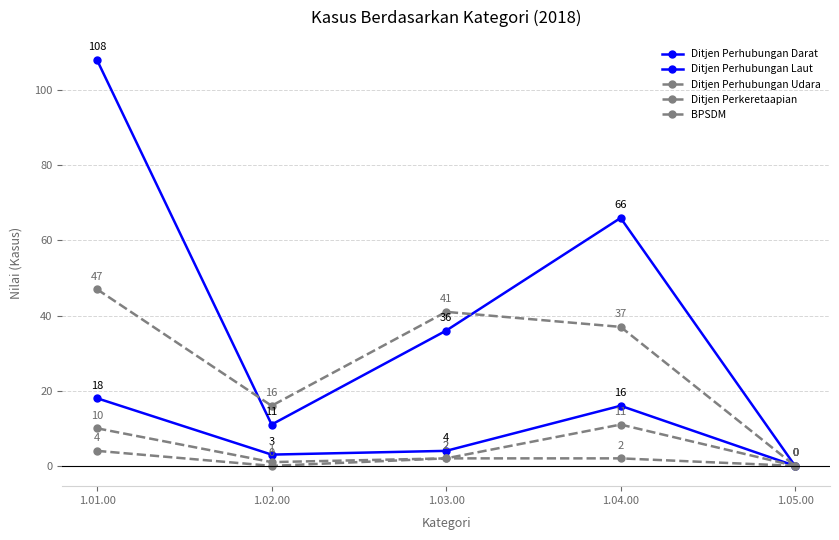

Does the chart display data point markers on the line(s)?

Yes